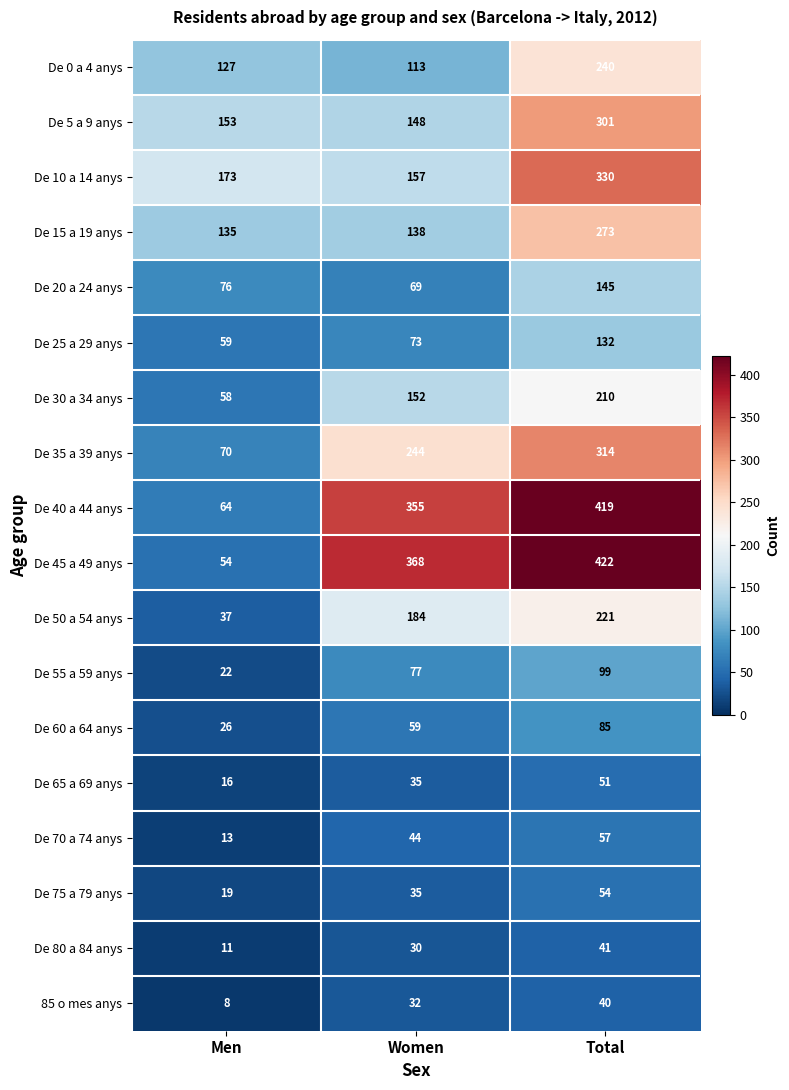

Is it true that De 25 a 29 anys equals 97 at Men?

False